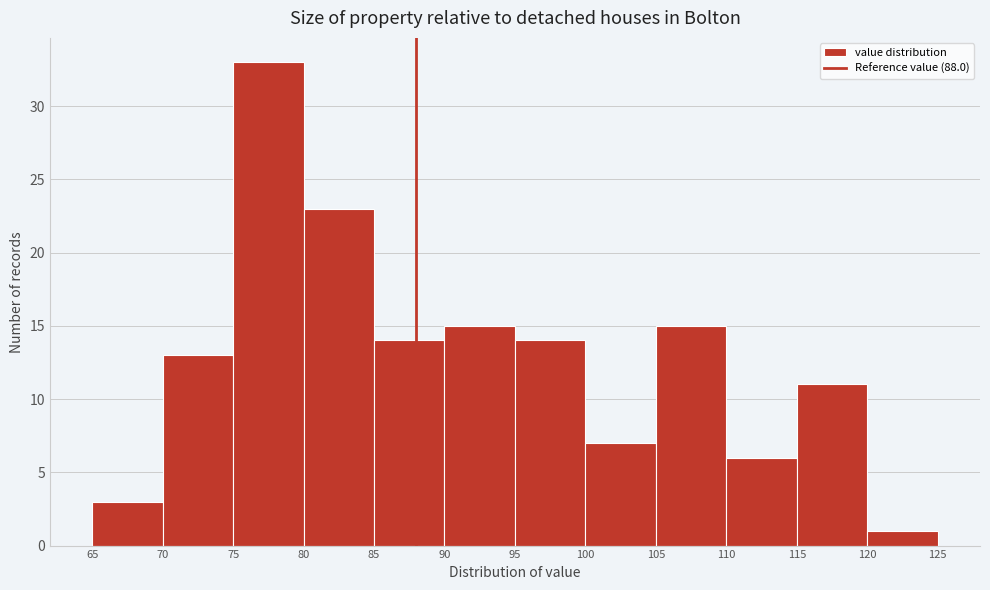

Over which range of the x-axis is the bar tallest?

75 to 80